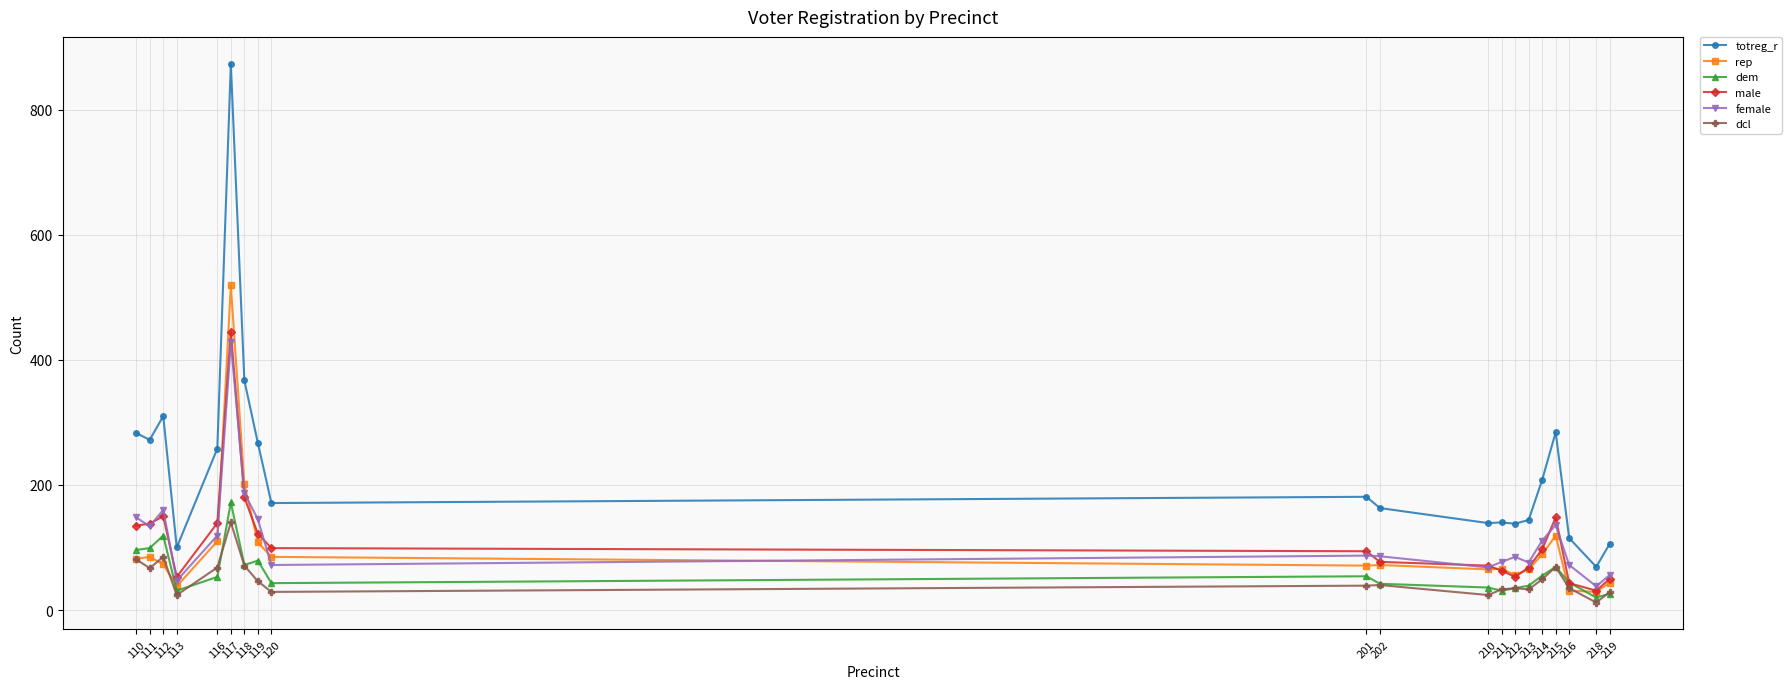

At how many categories does at least one series exceed 656?

1